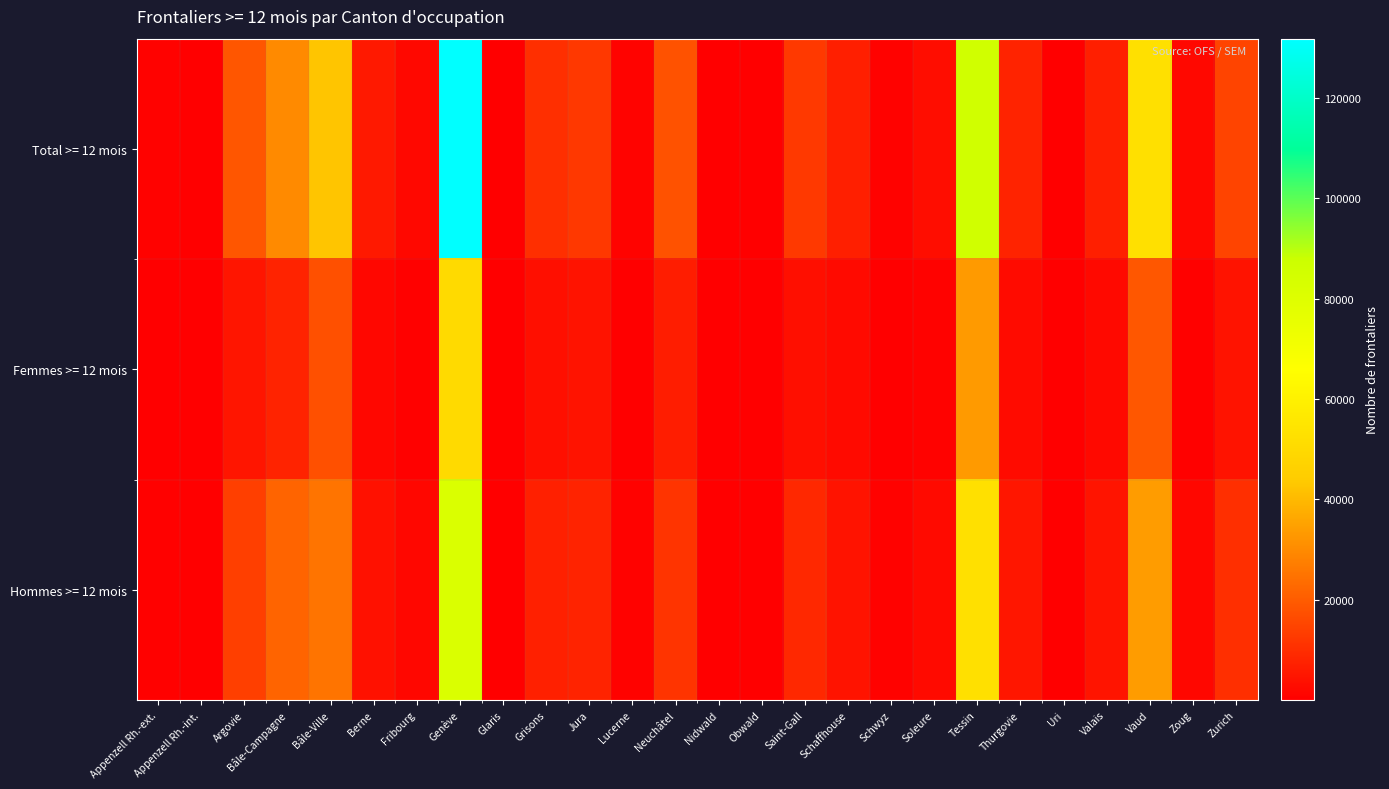

Which series has the largest total across all categories?

Total >= 12 mois